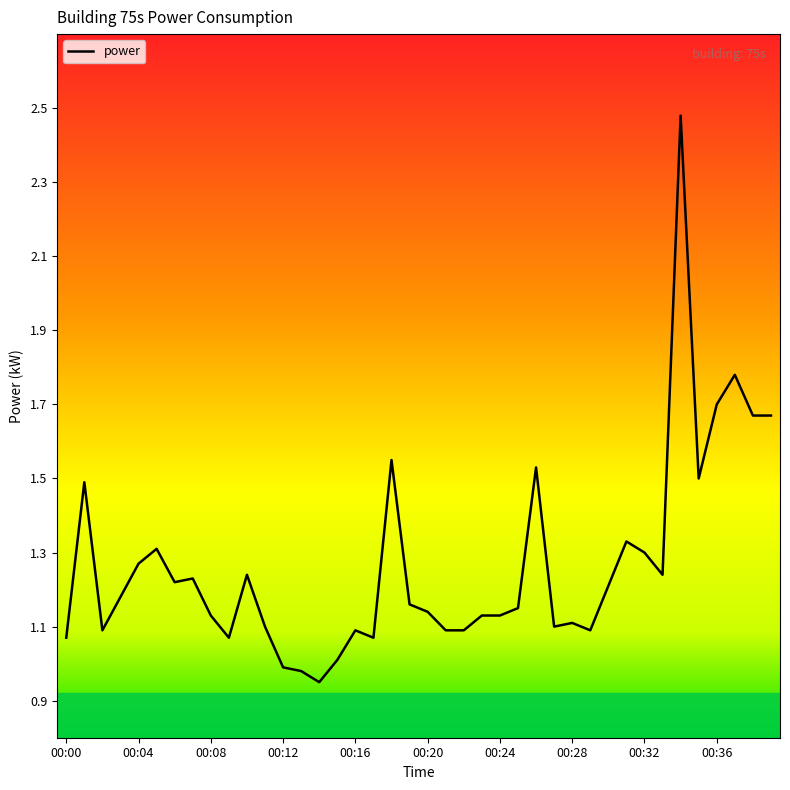

How many lines are shown in the chart?

1